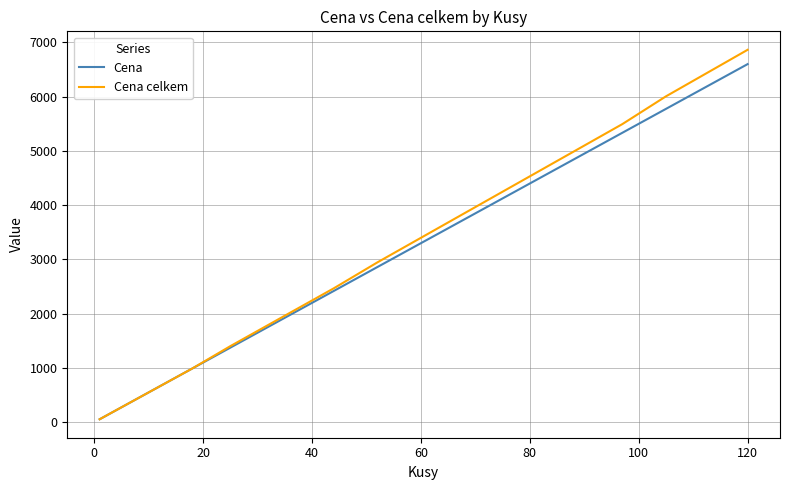

How many values in the Cena celkem series are below 3399?

20